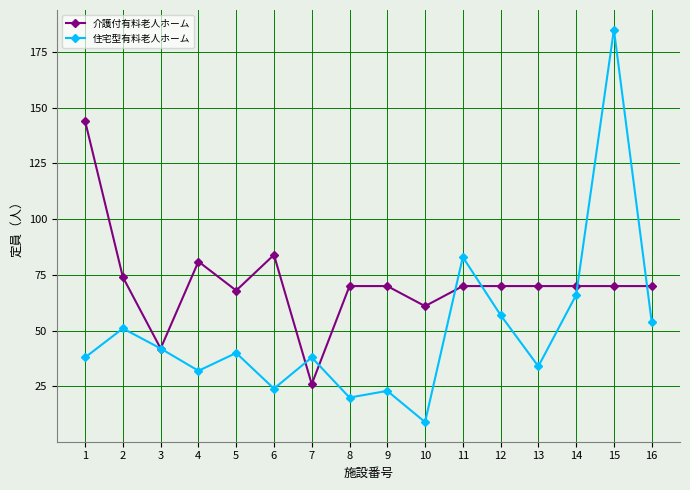

What is the spread (max minus min) of values at 13?

36